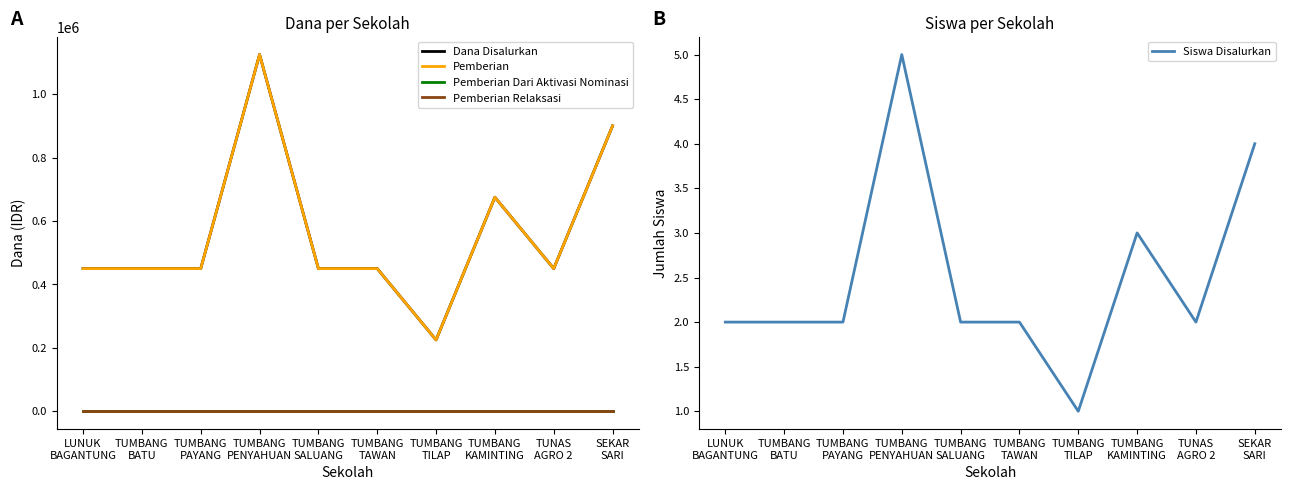

Is the value of Pemberian Dari Aktivasi Nominasi at TUMBANG
PAYANG greater than the value of Pemberian at TUMBANG
PENYAHUAN?

No